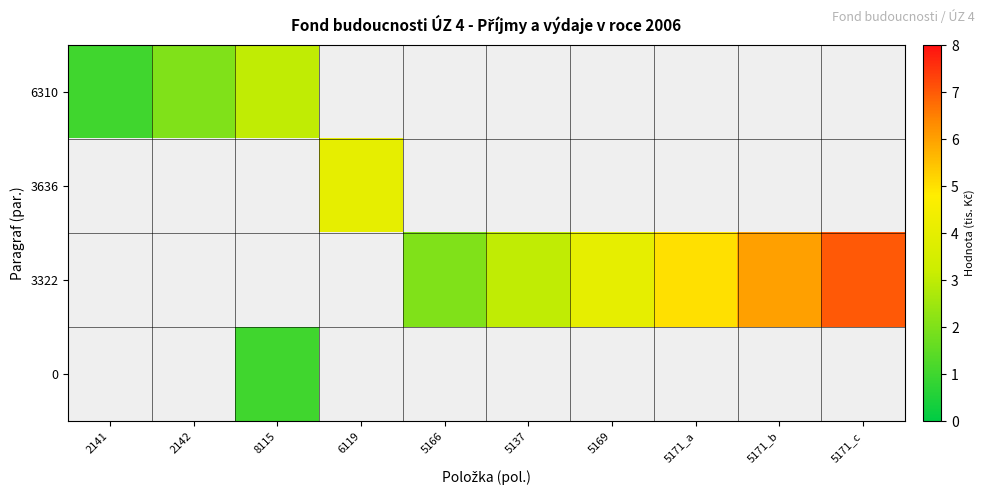

Is the value of 3322 at 8115 greater than the value of 0 at 2142?

No